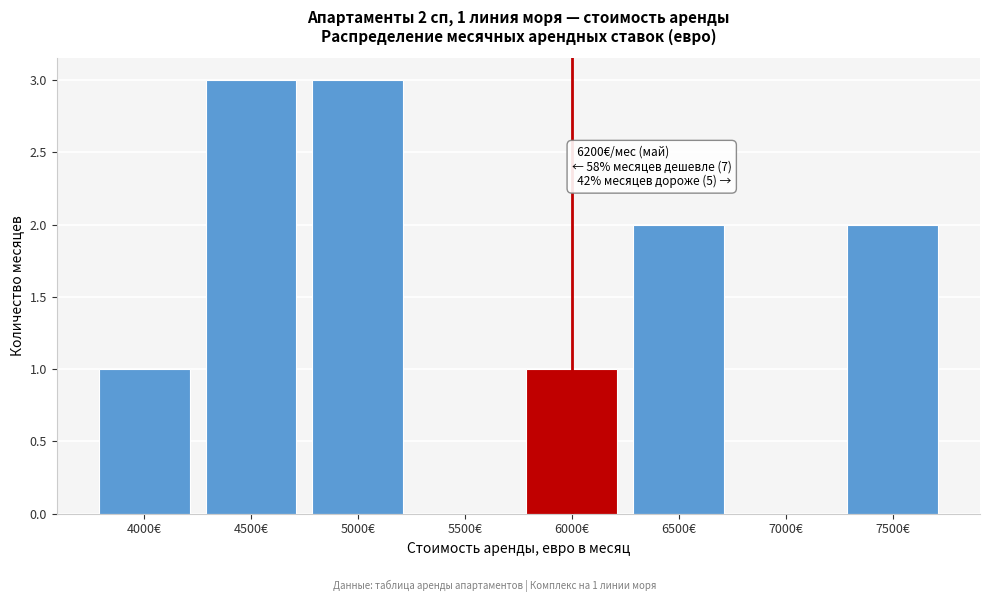

Reading right to left, extract all data points from this chart.

7500€=2	7000€=0	6500€=2	6000€=1	5500€=0	5000€=3	4500€=3	4000€=1